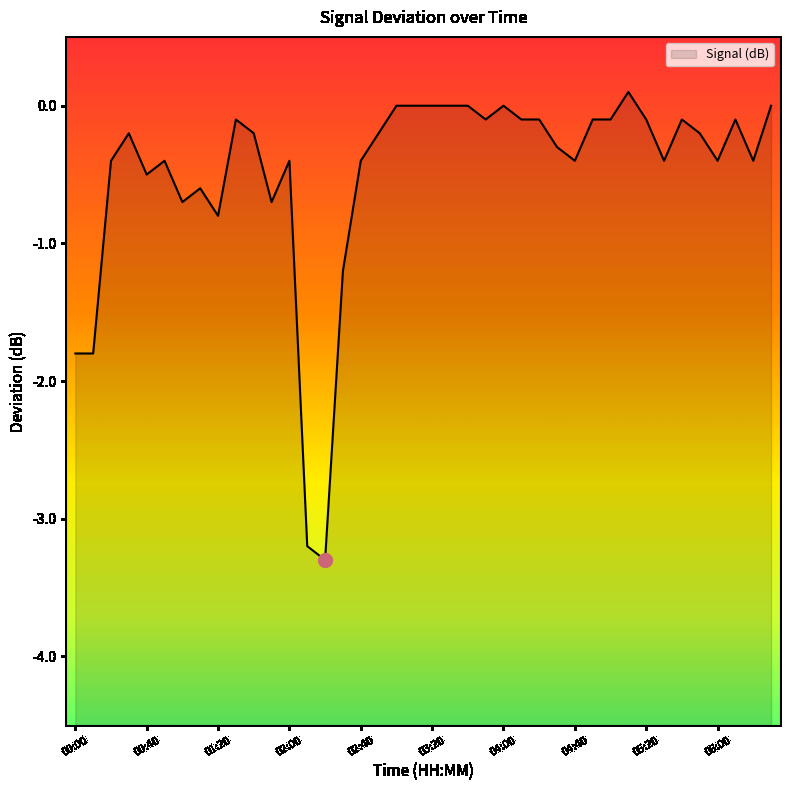

At which label is the value closest to -1?

01:20